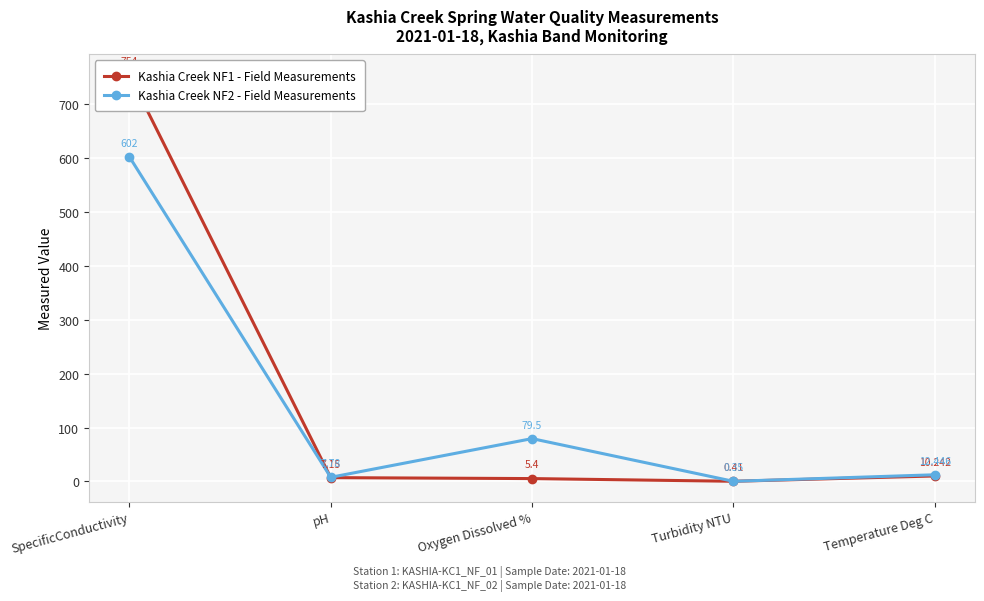

Which category has the highest value across all series?

SpecificConductivity